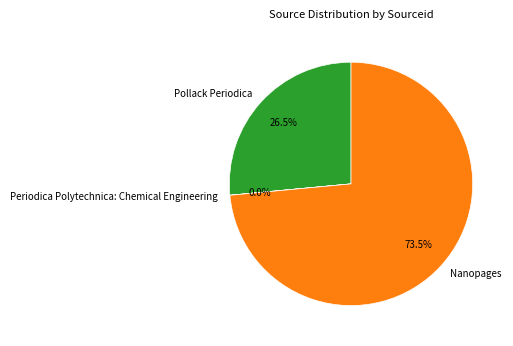

Between Pollack Periodica and Nanopages, which is larger?

Nanopages